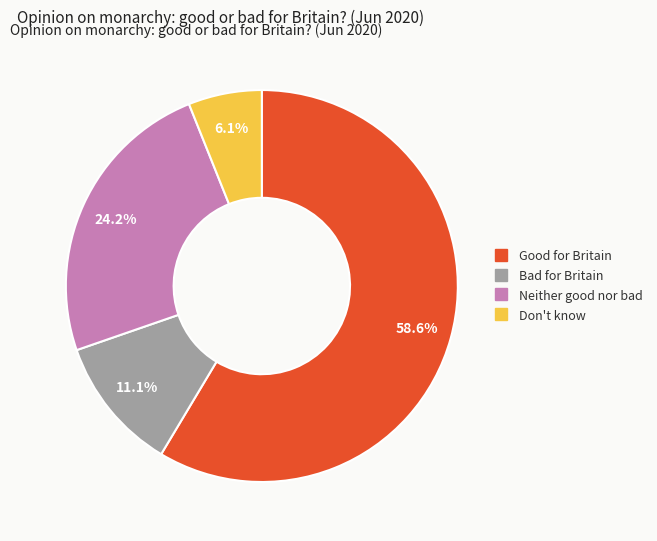

Count the number of slices in the pie.

4